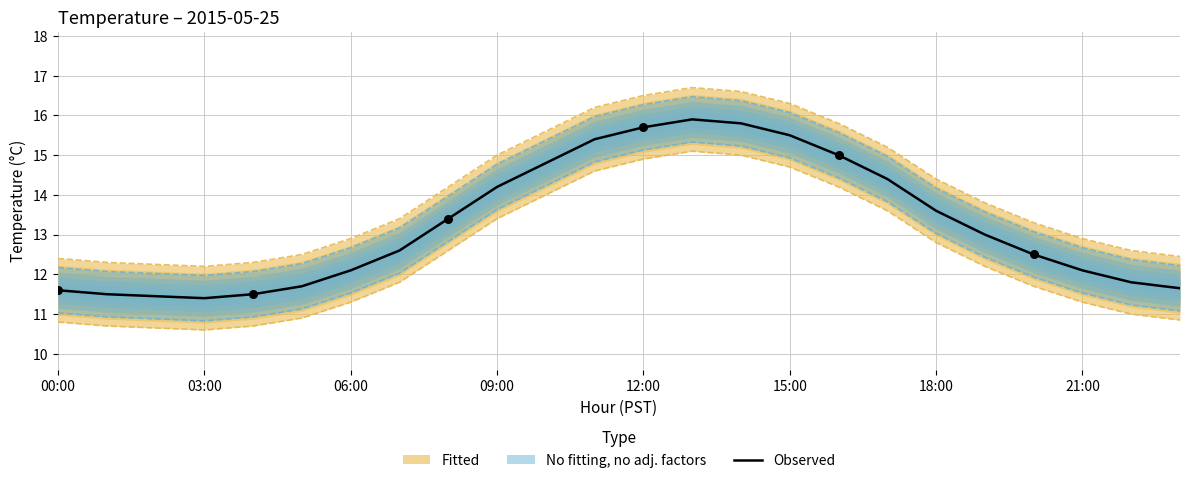

Approximately how many times larger is the value at 22 compared to 18?

0.9